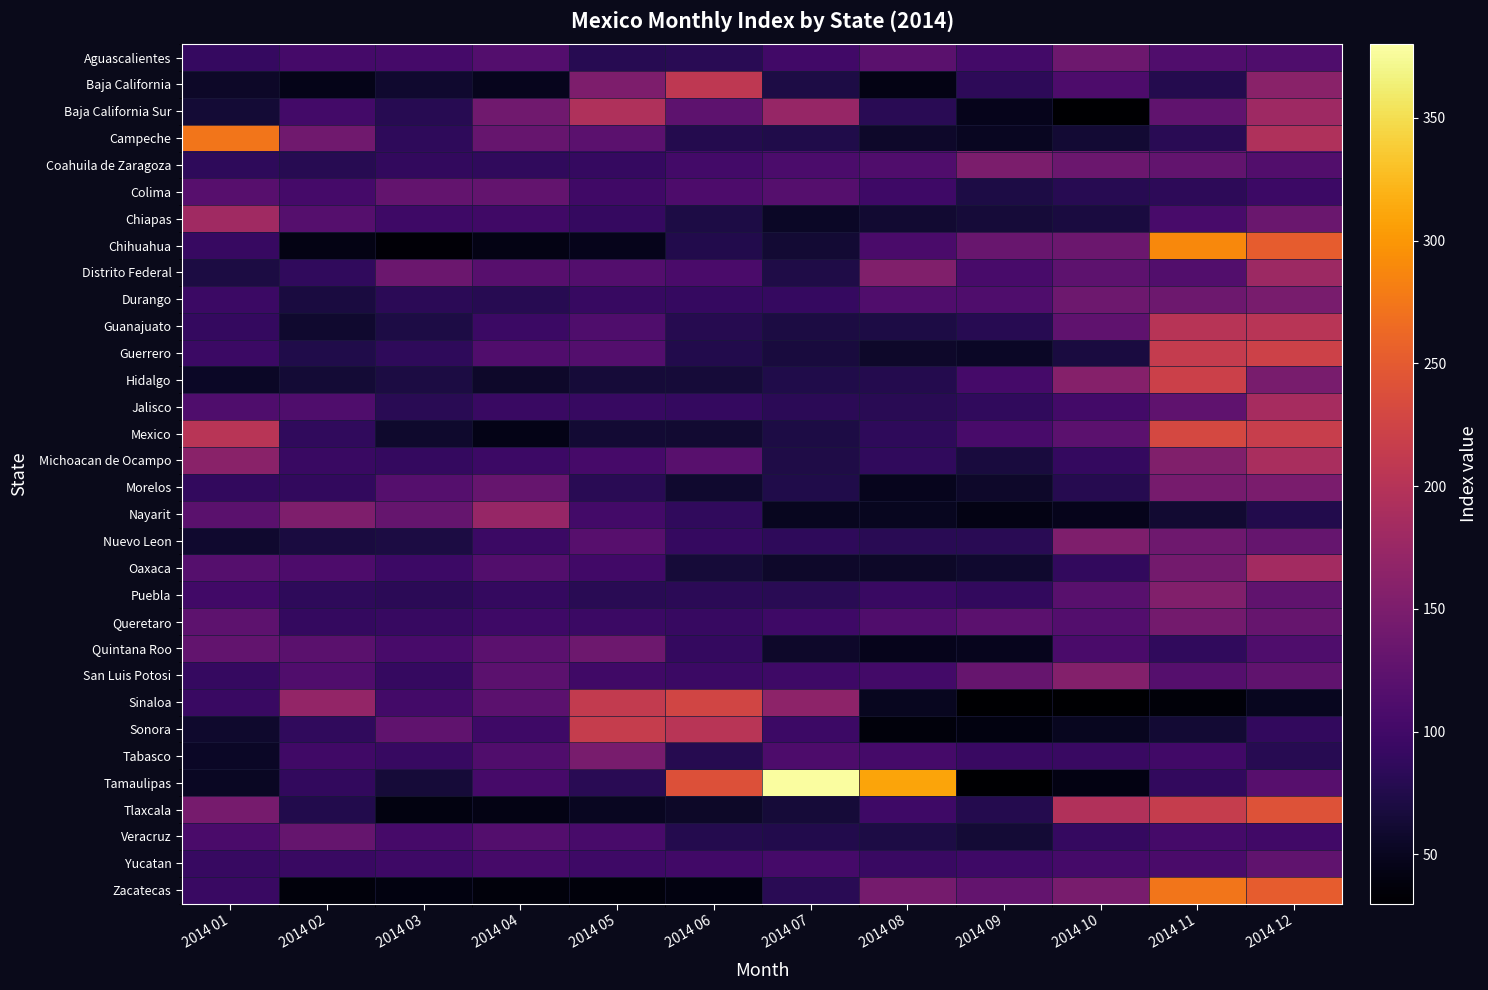

Which series has the largest range (max minus min)?

Tamaulipas